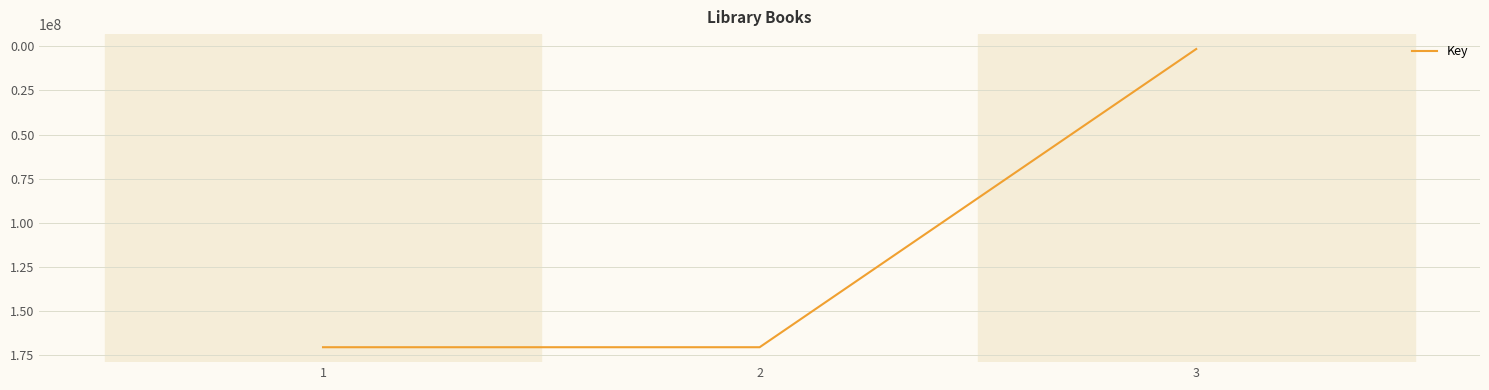

The value at 1 is 170484217. True or false?

True